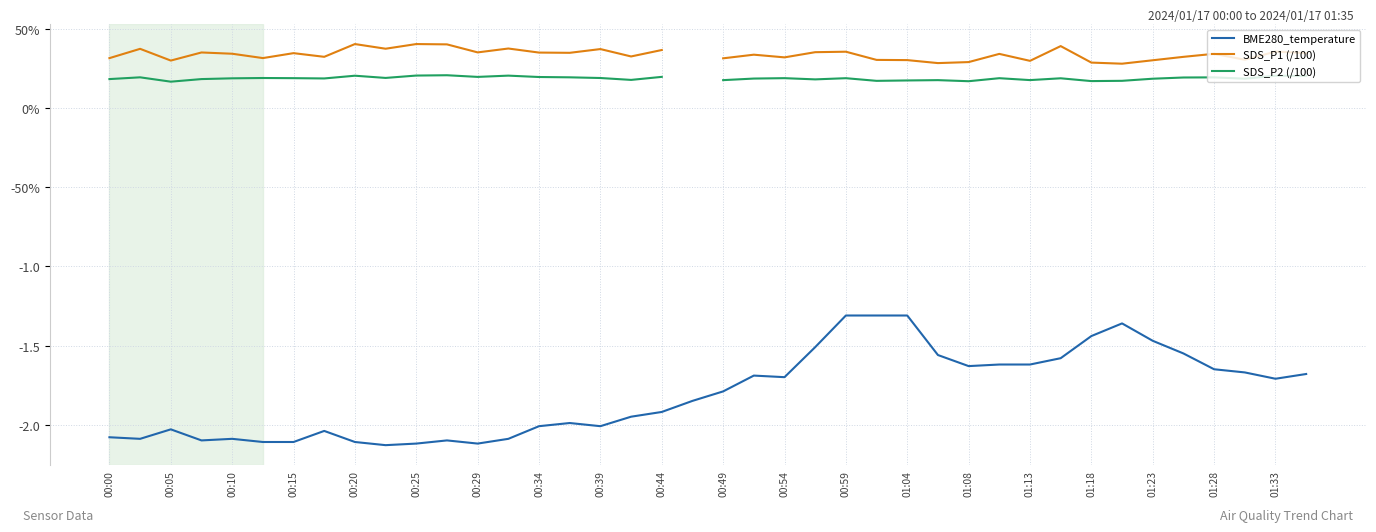

How many interior local peaks does the SDS_P2 (/100) series have?

12